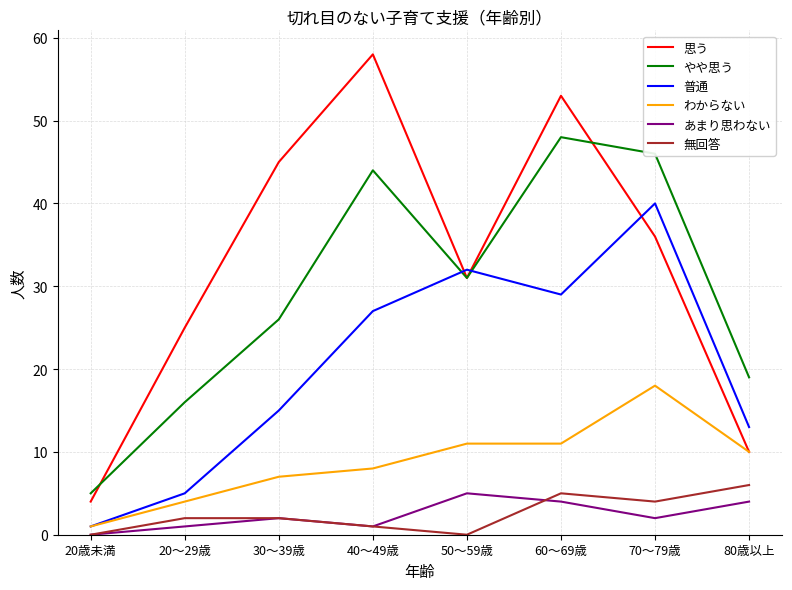

Reading left to right, what are all the values shown in this chart?

思う: 4	25	45	58	31	53	36	10
やや思う: 5	16	26	44	31	48	46	19
普通: 1	5	15	27	32	29	40	13
わからない: 1	4	7	8	11	11	18	10
あまり思わない: 0	1	2	1	5	4	2	4
無回答: 0	2	2	1	0	5	4	6